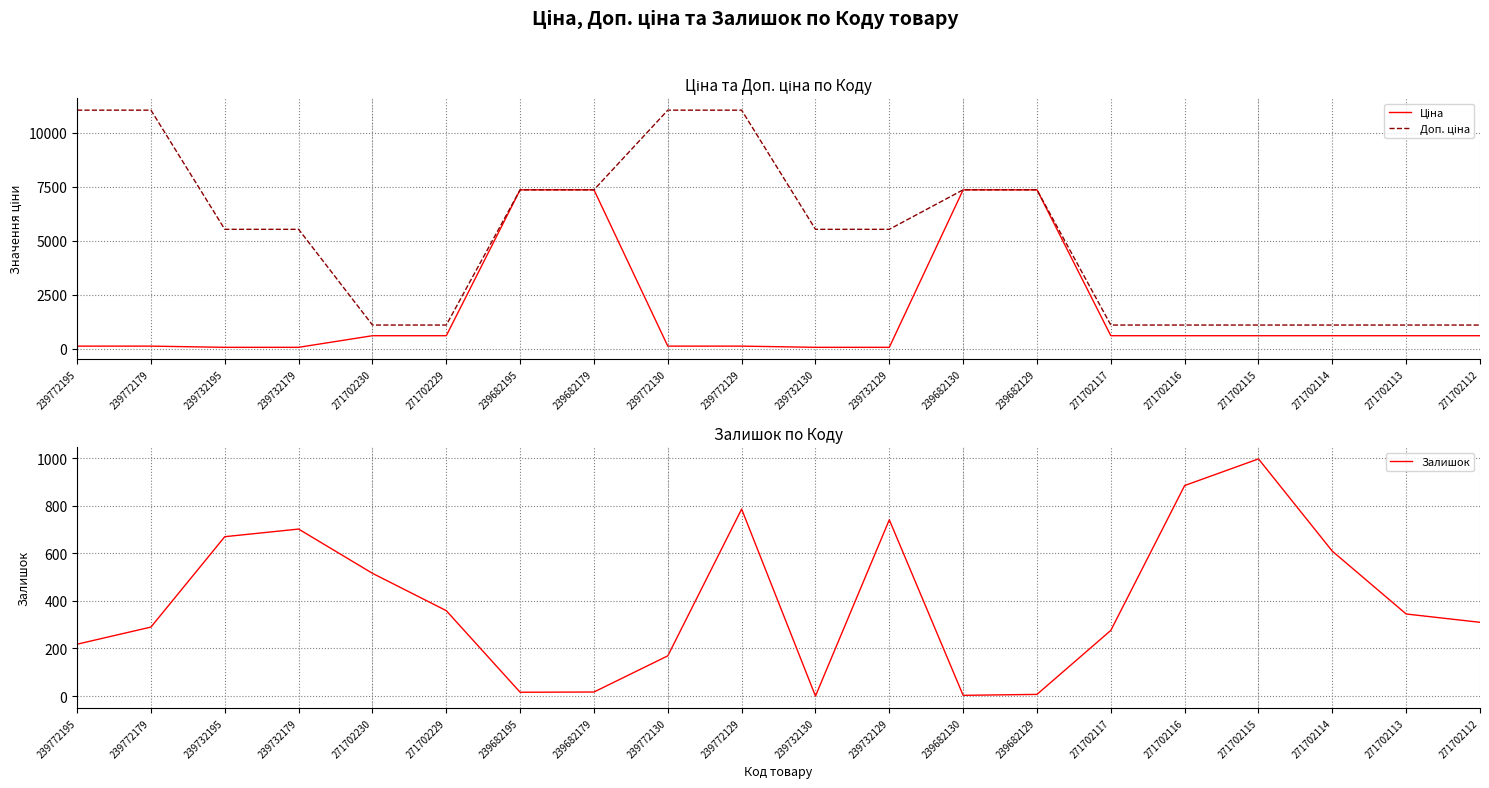

True or false: Доп. ціна has a value of 1088.8 at 271702117.

True